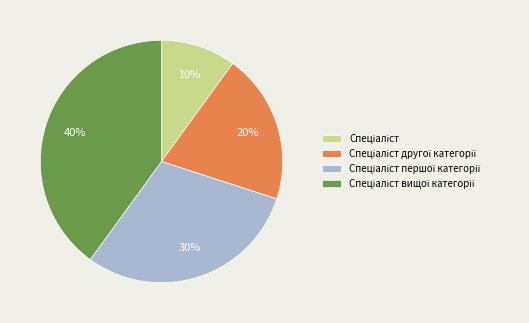

Is there any slice that represents more than half of the pie?

No